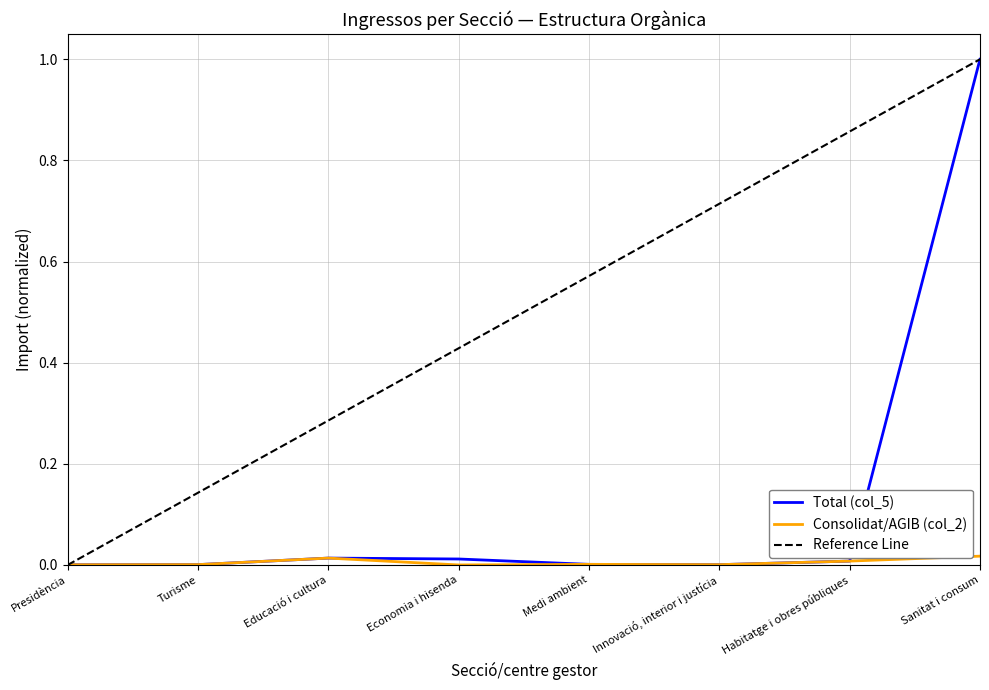

Reading left to right, what are all the values shown in this chart?

Presidència=0.0	Turisme=0.0	Educació i cultura=0.0	Economia i hisenda=0.0	Medi ambient=0.0	Innovació, interior i justícia=0.0	Habitatge i obres públiques=0.0	Sanitat i consum=1.0